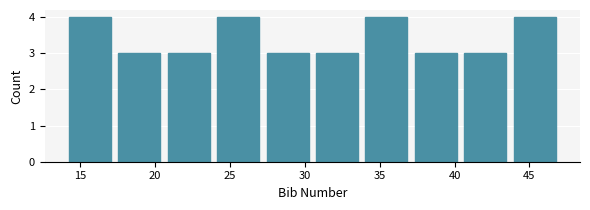

Reading left to right, list every bar in this chart as the range it spans on the x-axis followed by its height. Neither the bar edges nor the heights are printed on the chart, so give them approximately, as read against the axes.

14.0 to 17.3: 4
17.3 to 20.6: 3
20.6 to 23.9: 3
23.9 to 27.2: 4
27.2 to 30.5: 3
30.5 to 33.8: 3
33.8 to 37.1: 4
37.1 to 40.4: 3
40.4 to 43.7: 3
43.7 to 47.0: 4